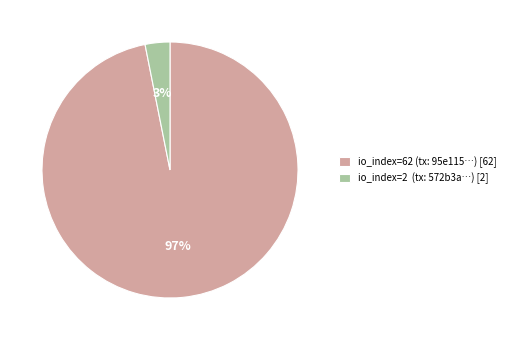

The io_index=2 (tx: 572b3a…) [2] slice represents 3% of the pie. True or false?

True